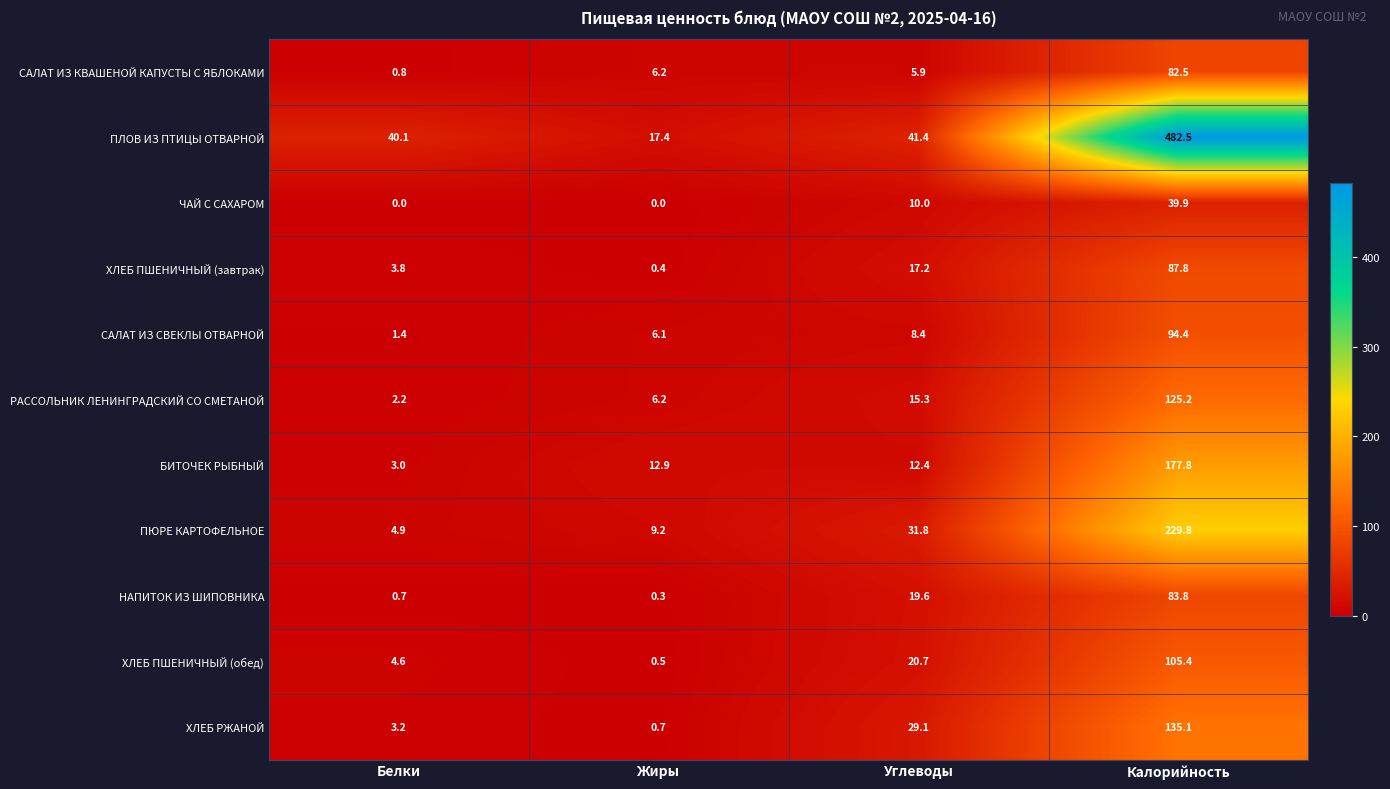

At which category is the sum across all series the highest?

Калорийность